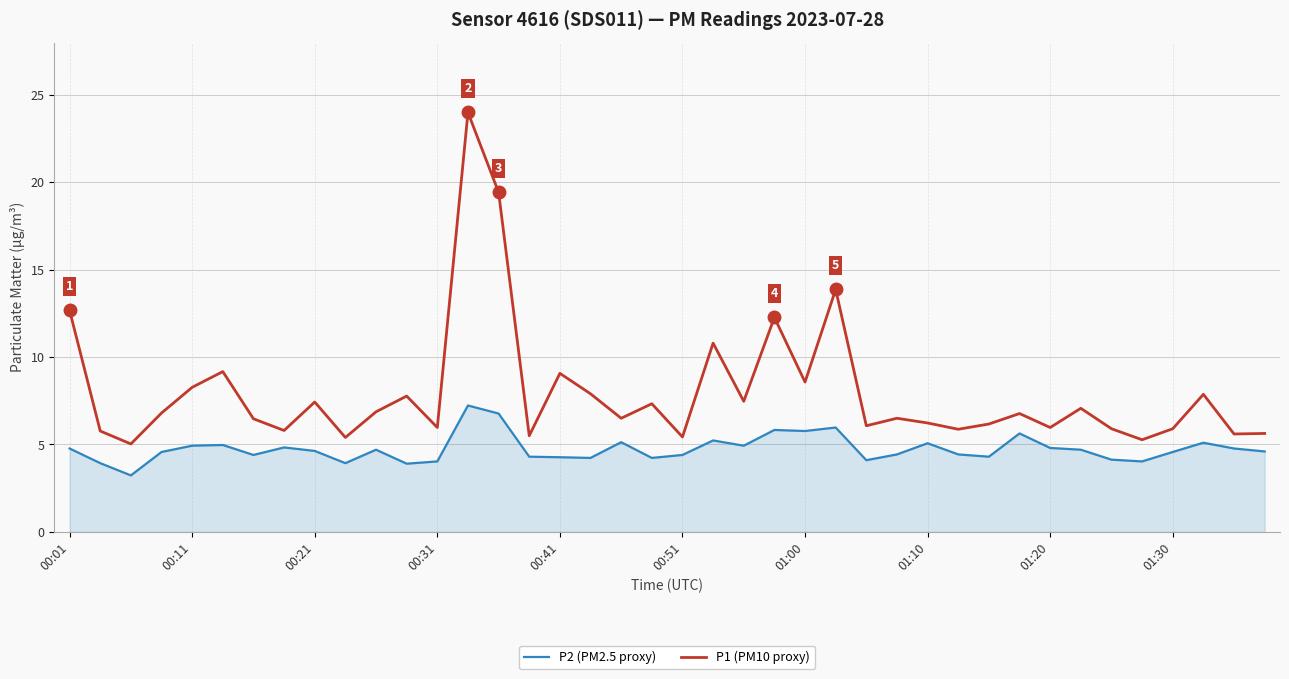

True or false: P1 (PM10 proxy) and P2 (PM2.5 proxy) cross at least once.

False